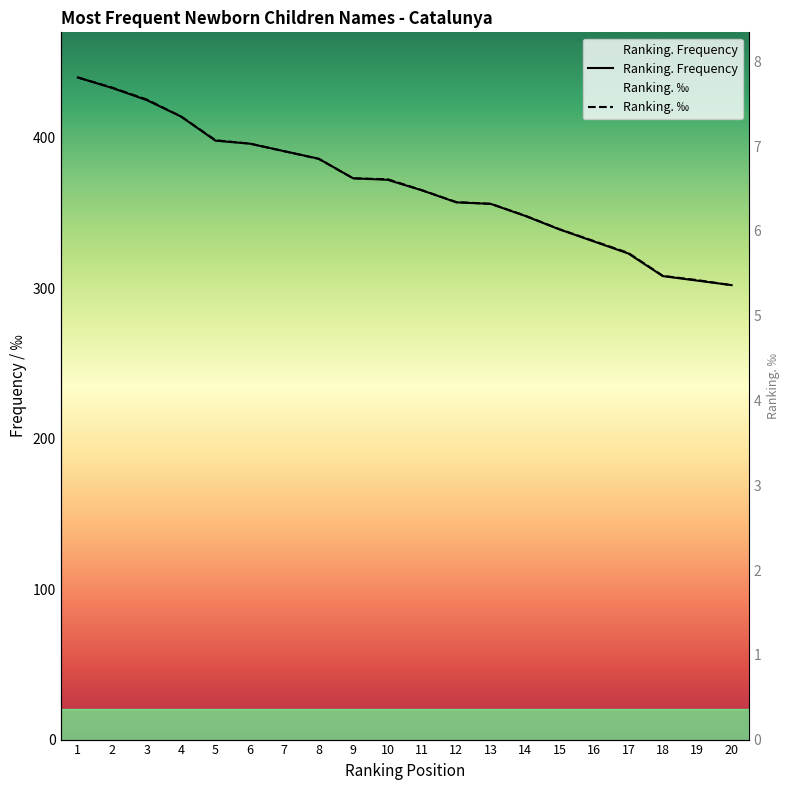

At which label does Ranking. Frequency reach its peak?

1